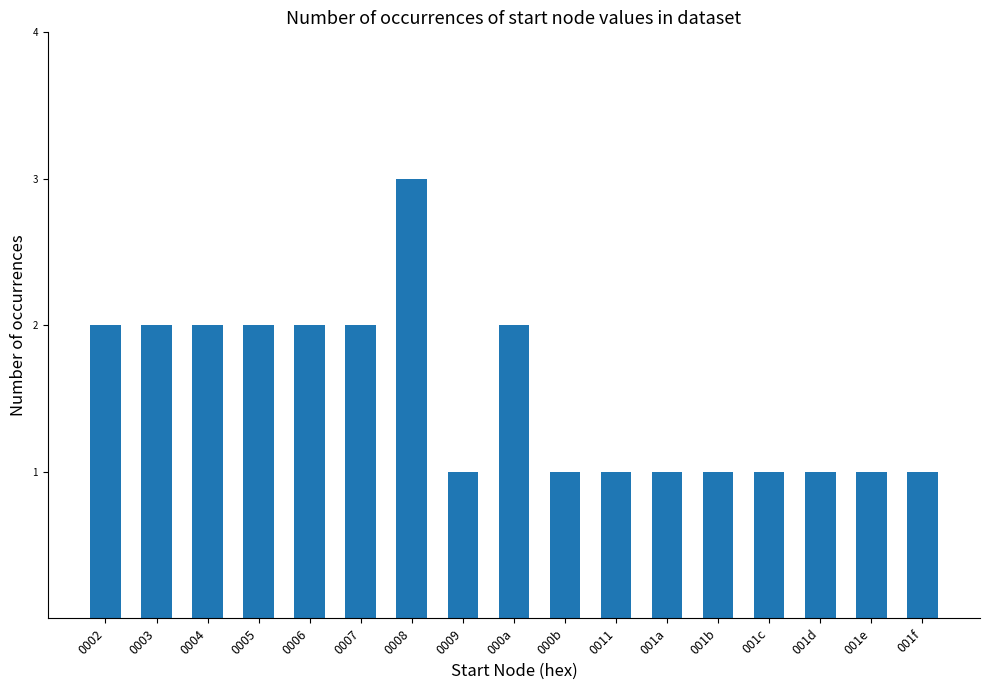

Which label corresponds to the largest value in the chart?

0008